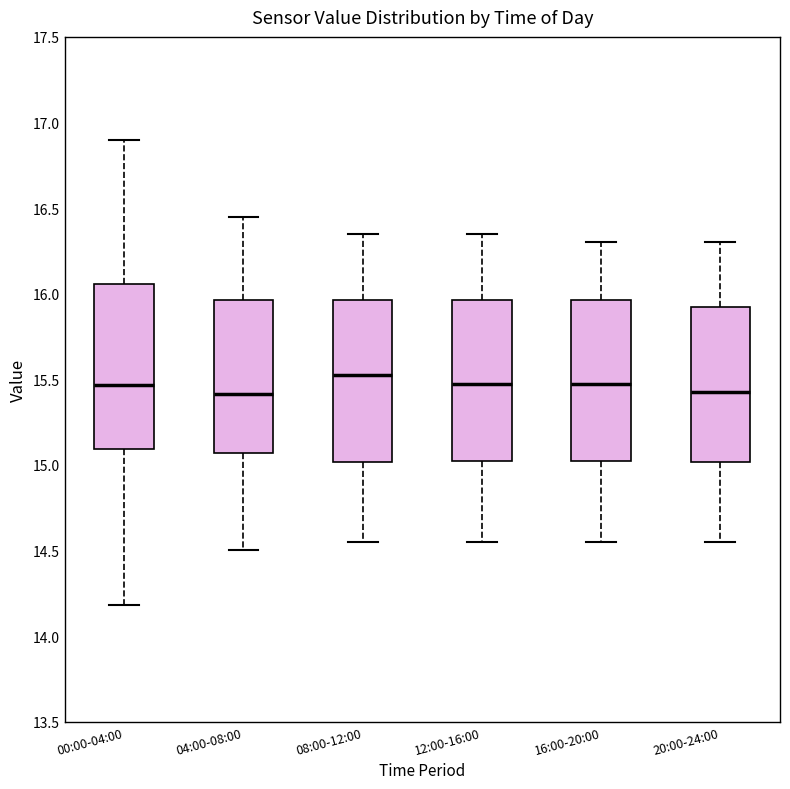

Reading left to right, read every box against the y-axis: the position of its median line, the range the box covers, and the ends of its whiskers. The values are not printed on the chart, so give them approximately, as read against the axis.

00:00-04:00: median 15.45, box 15.10 to 16.05, whiskers 14.20 to 16.90
04:00-08:00: median 15.40, box 15.05 to 15.95, whiskers 14.50 to 16.45
08:00-12:00: median 15.55, box 15.00 to 15.95, whiskers 14.55 to 16.35
12:00-16:00: median 15.50, box 15.05 to 15.95, whiskers 14.55 to 16.35
16:00-20:00: median 15.50, box 15.05 to 15.95, whiskers 14.55 to 16.30
20:00-24:00: median 15.45, box 15.00 to 15.95, whiskers 14.55 to 16.30